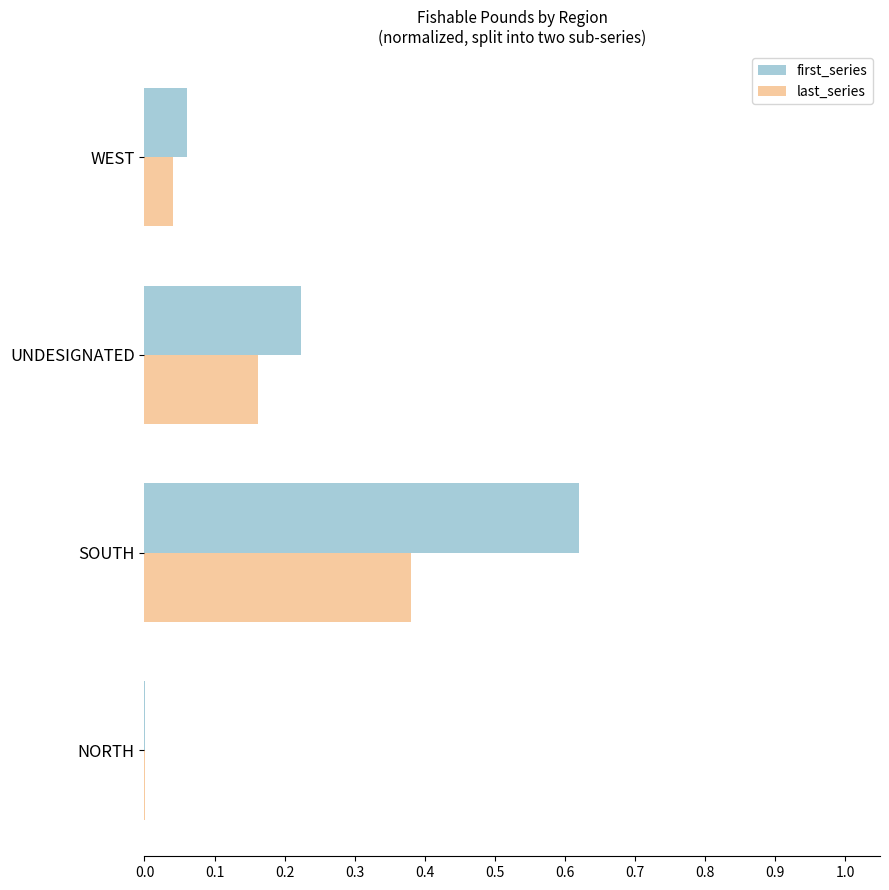

True or false: last_series has a value of 0.0 at WEST.

True